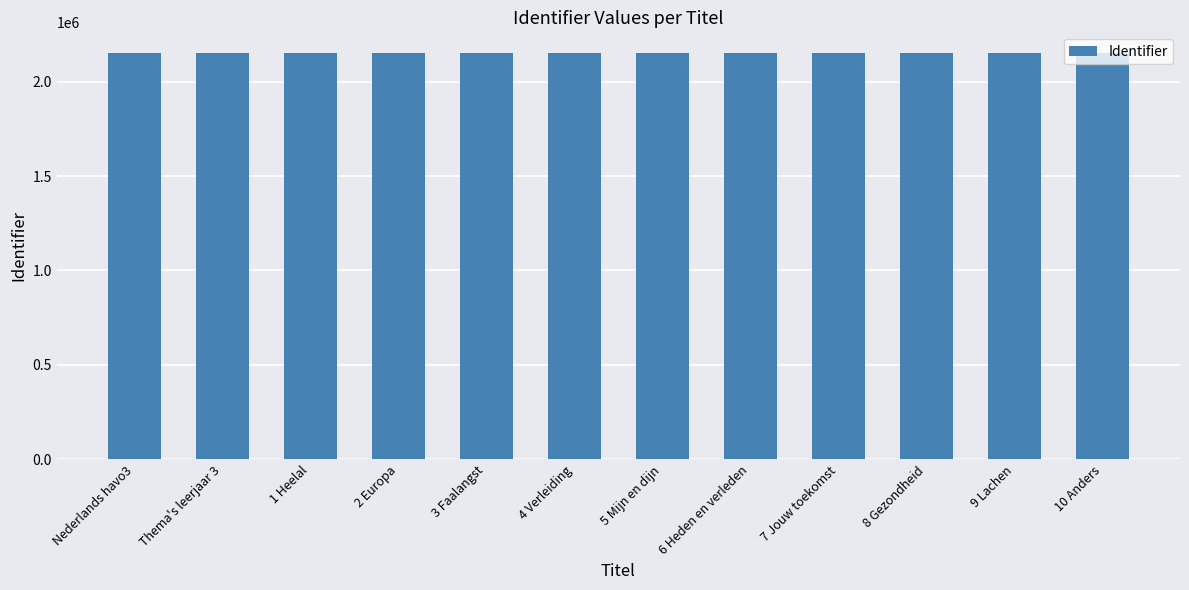

What is the difference between the values at 10 Anders and 4 Verleiding?

24